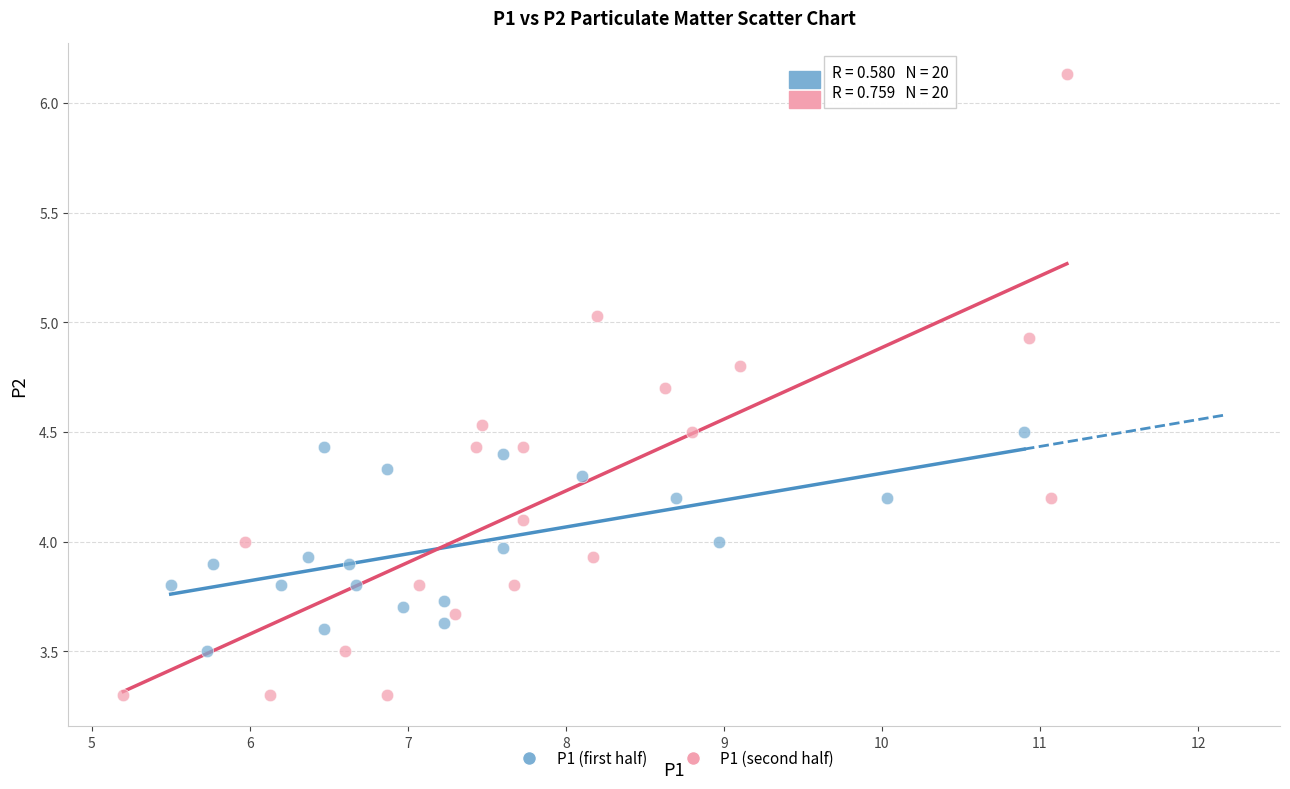

Which series contains the lowest Y value?

P1 (second half)